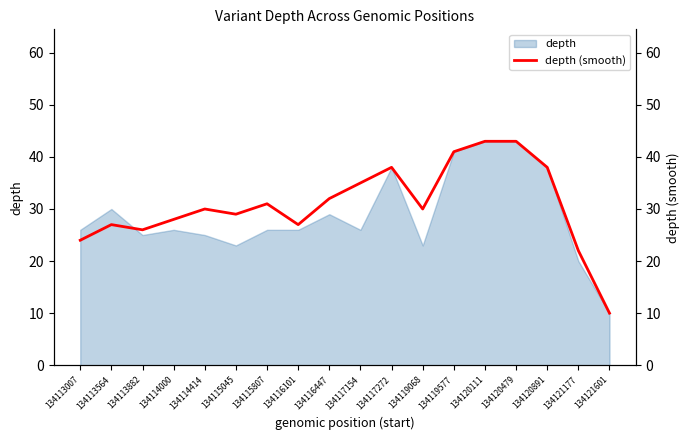

What is the value of the 11th point from the left?

38